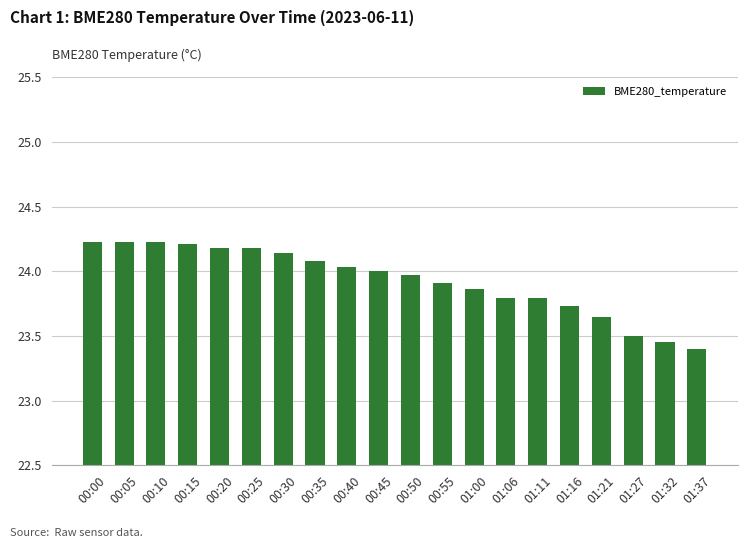

What is the change in value from 00:10 to 01:11?

-0.4